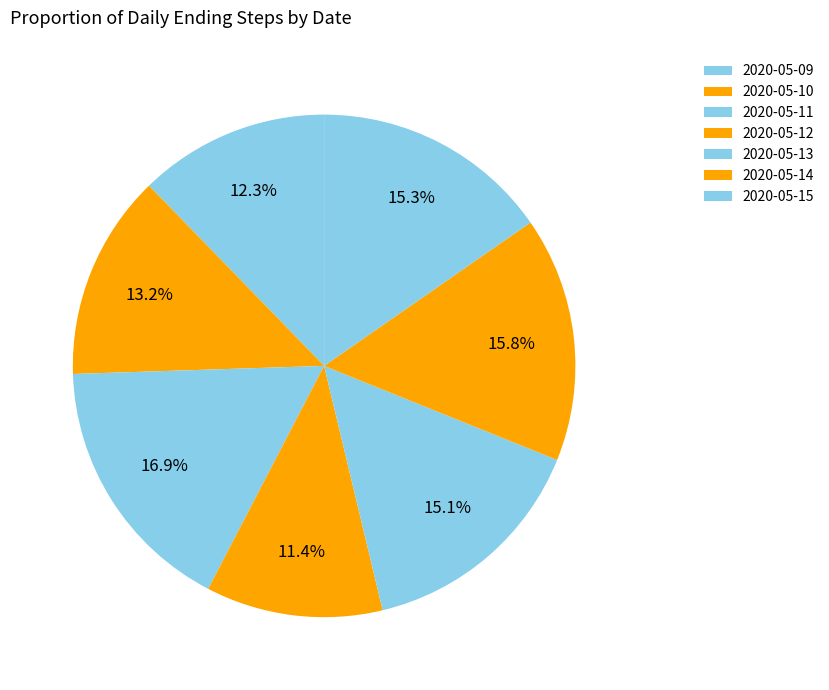

How many segments does this pie chart have?

7